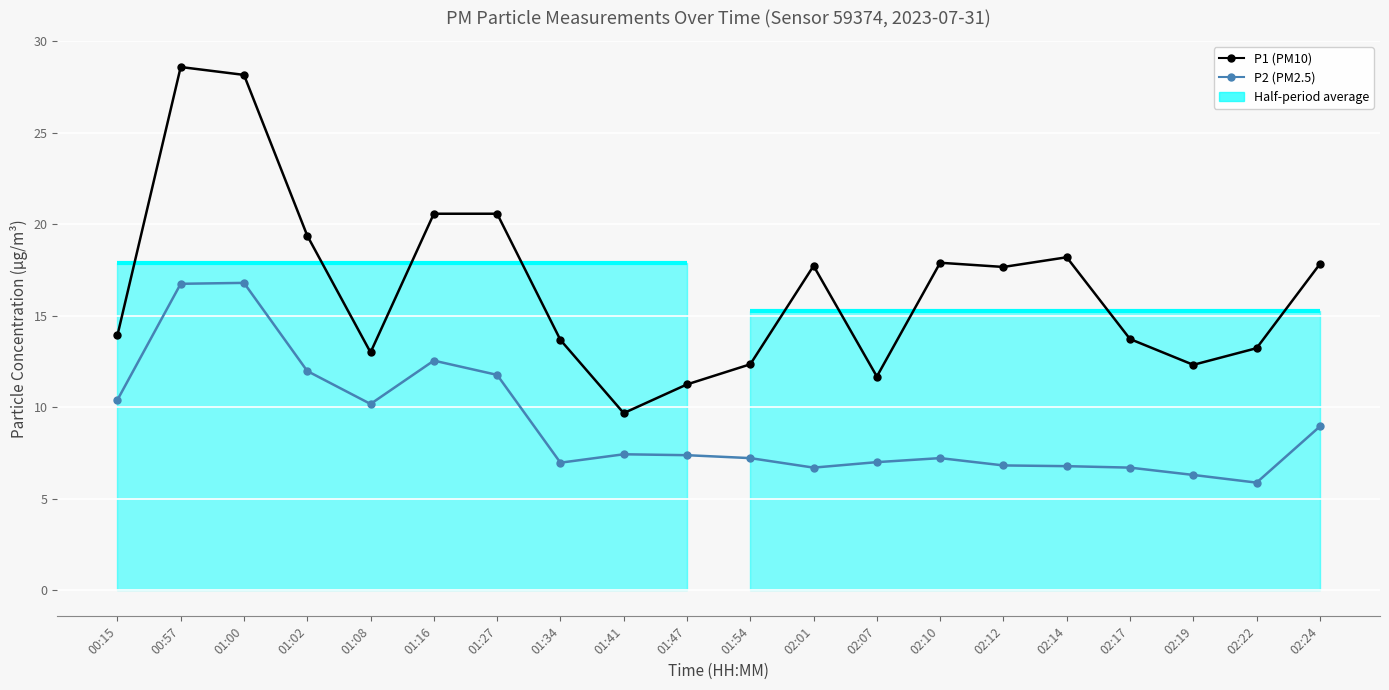

At which category does P2 (PM2.5) reach its first local valley?

01:08